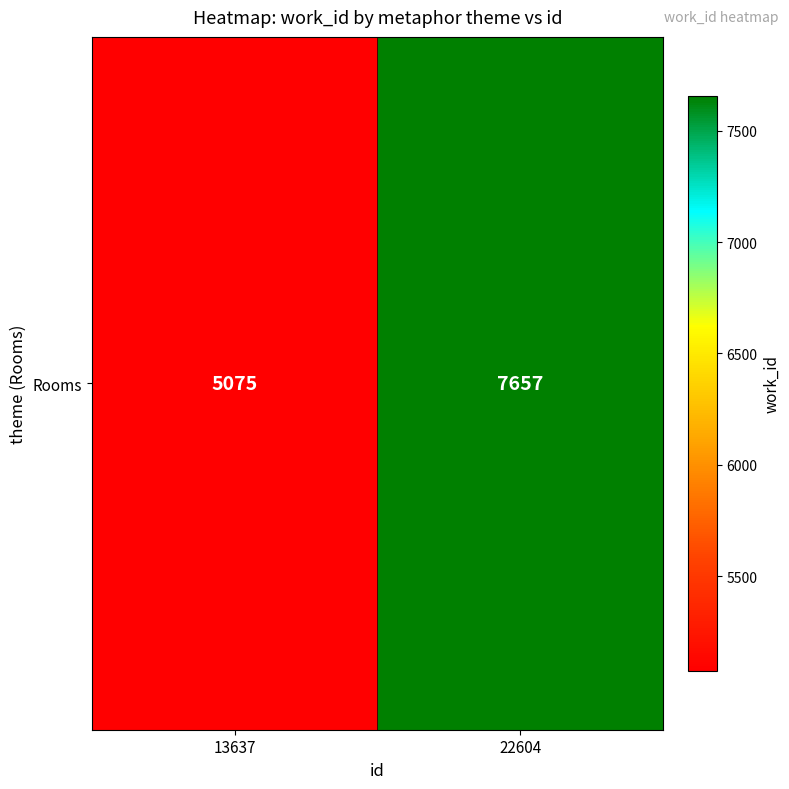

What is the sum of all values?

12732